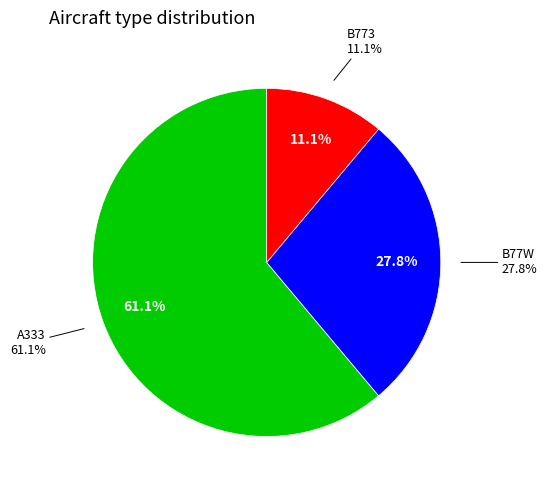

To the nearest percent, what is the combined percentage of B773 and A333?

72%